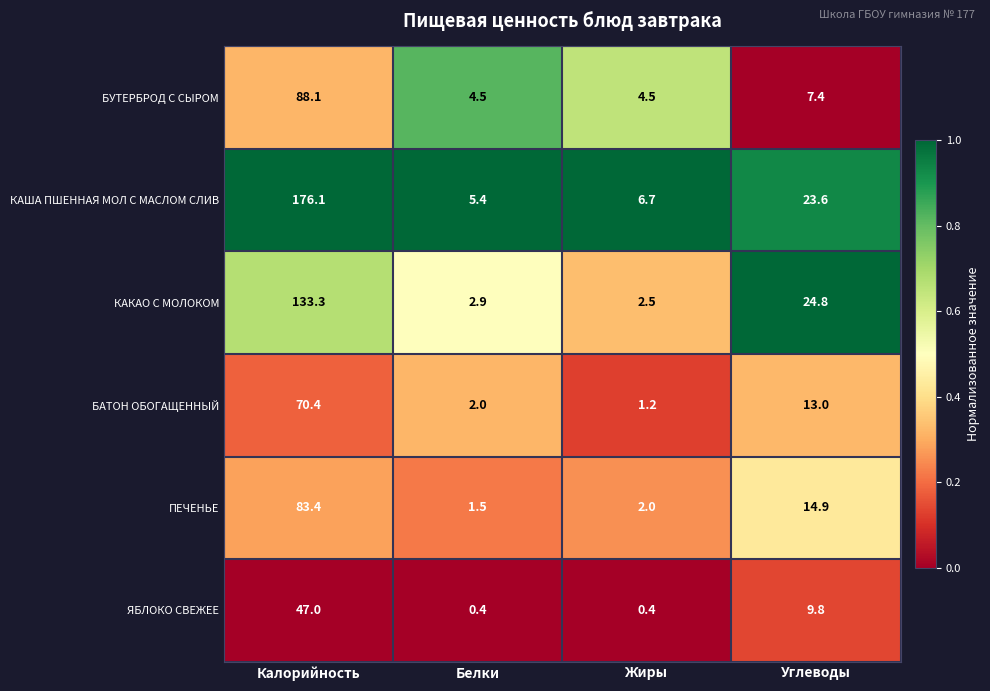

Reading left to right, list all the values displayed in this chart.

БУТЕРБРОД С СЫРОМ: Калорийность=88.1	Белки=4.5	Жиры=4.5	Углеводы=7.4
КАША ПШЕННАЯ МОЛ С МАСЛОМ СЛИВ: Калорийность=176.1	Белки=5.4	Жиры=6.7	Углеводы=23.6
КАКАО С МОЛОКОМ: Калорийность=133.3	Белки=2.9	Жиры=2.5	Углеводы=24.8
БАТОН ОБОГАЩЕННЫЙ: Калорийность=70.4	Белки=2.0	Жиры=1.2	Углеводы=13.0
ПЕЧЕНЬЕ: Калорийность=83.4	Белки=1.5	Жиры=2.0	Углеводы=14.9
ЯБЛОКО СВЕЖЕЕ: Калорийность=47.0	Белки=0.4	Жиры=0.4	Углеводы=9.8